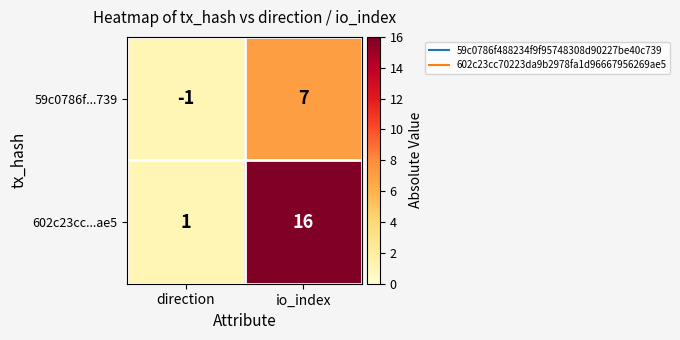

What is the sum of all 59c0786f...739 values?

6